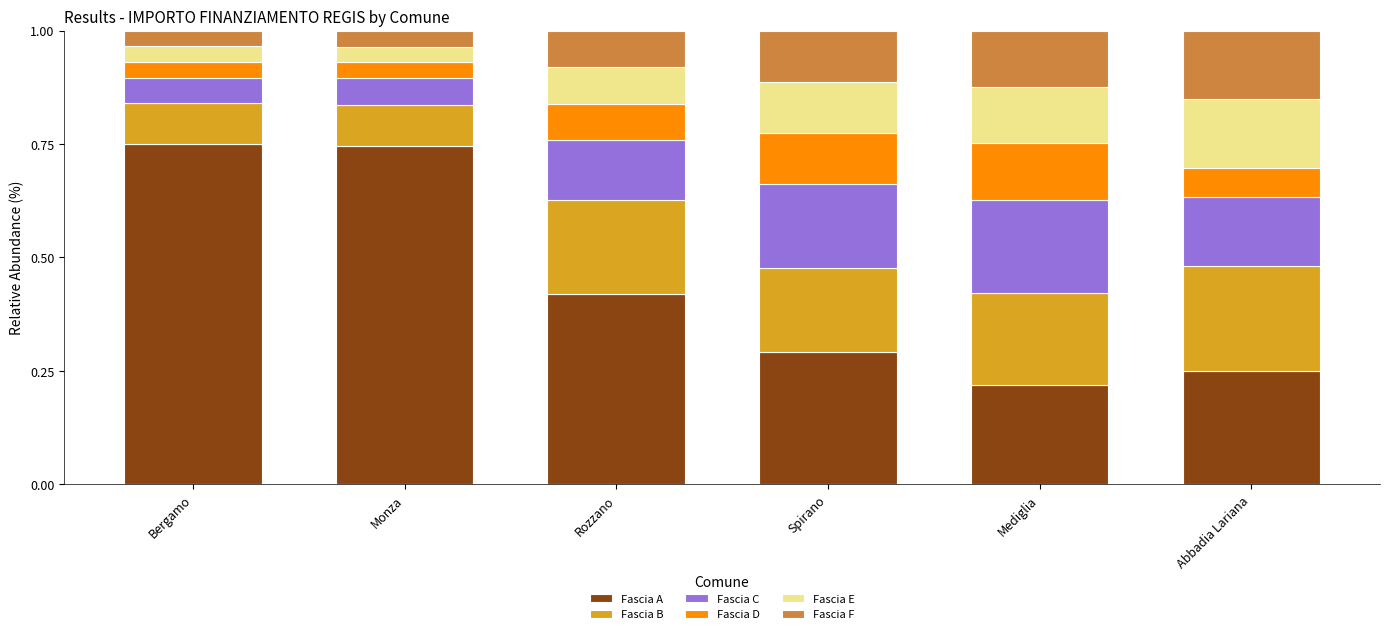

What is the total value across all series at Rozzano?

1.0